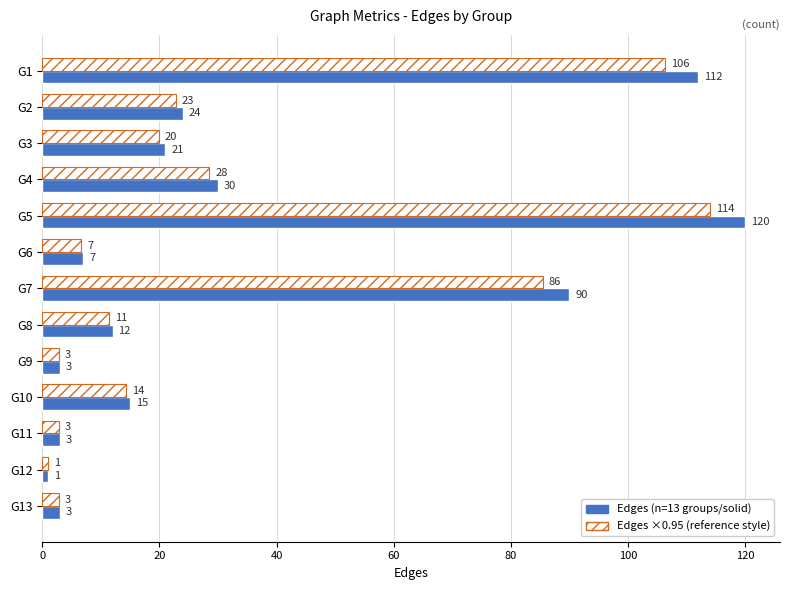

Count the number of categories in the chart.

13